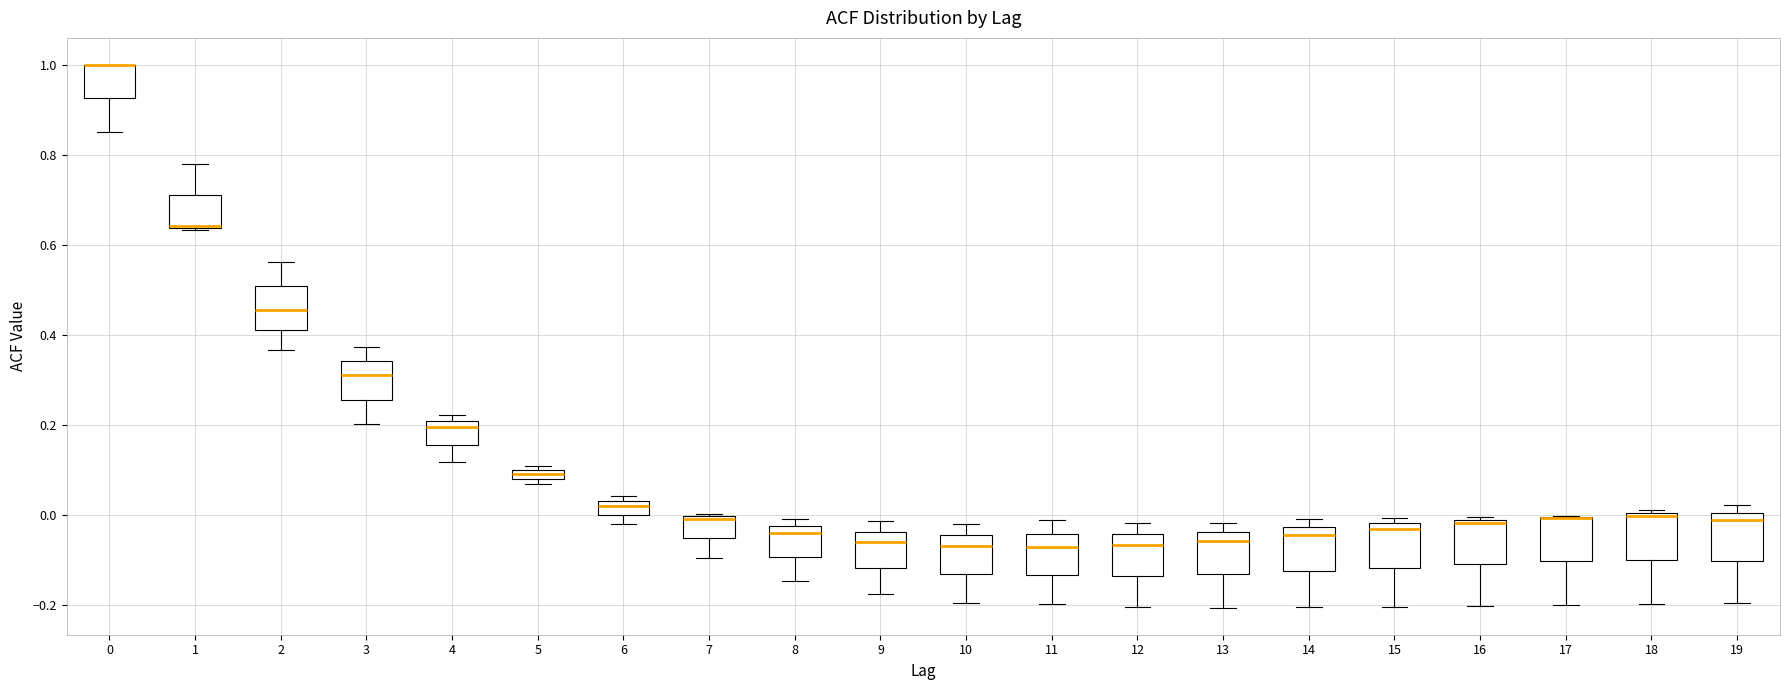

Where is the upper edge of the box at x = 5 on the y-axis? The values are not printed on the chart, so give them approximately, as read against the axis.

0.10